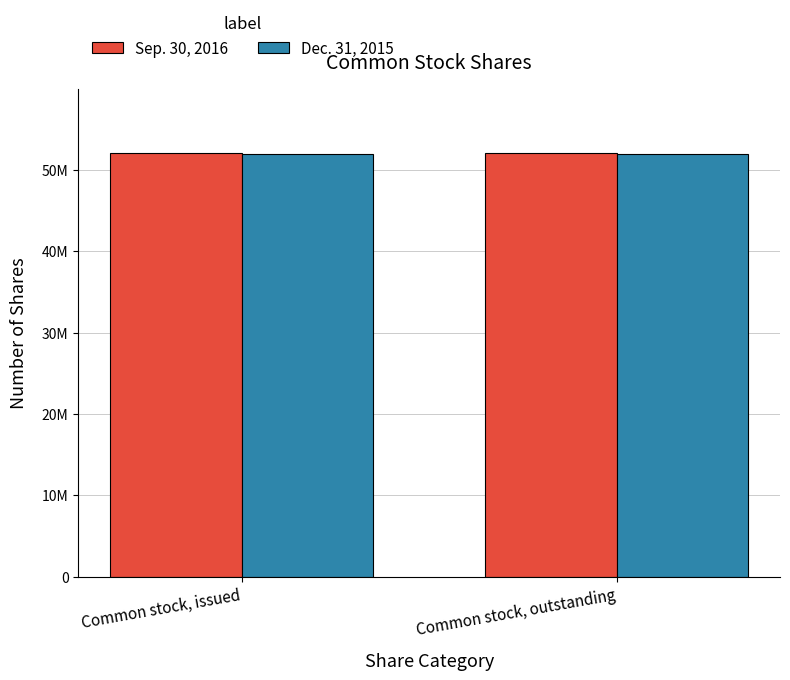

Read the Dec. 31, 2015 value at Common stock, outstanding.

51932571